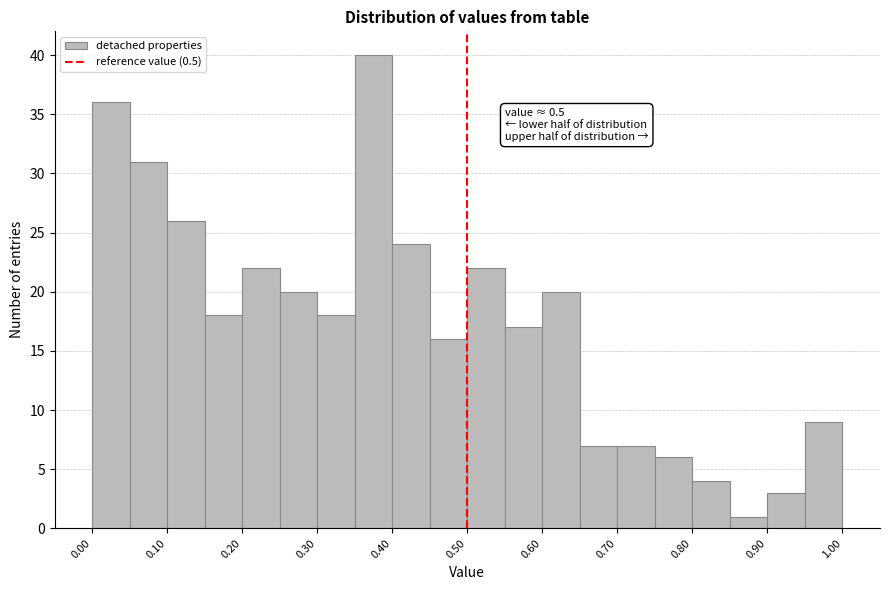

Which range on the x-axis has the tallest bar?

0.35 to 0.40